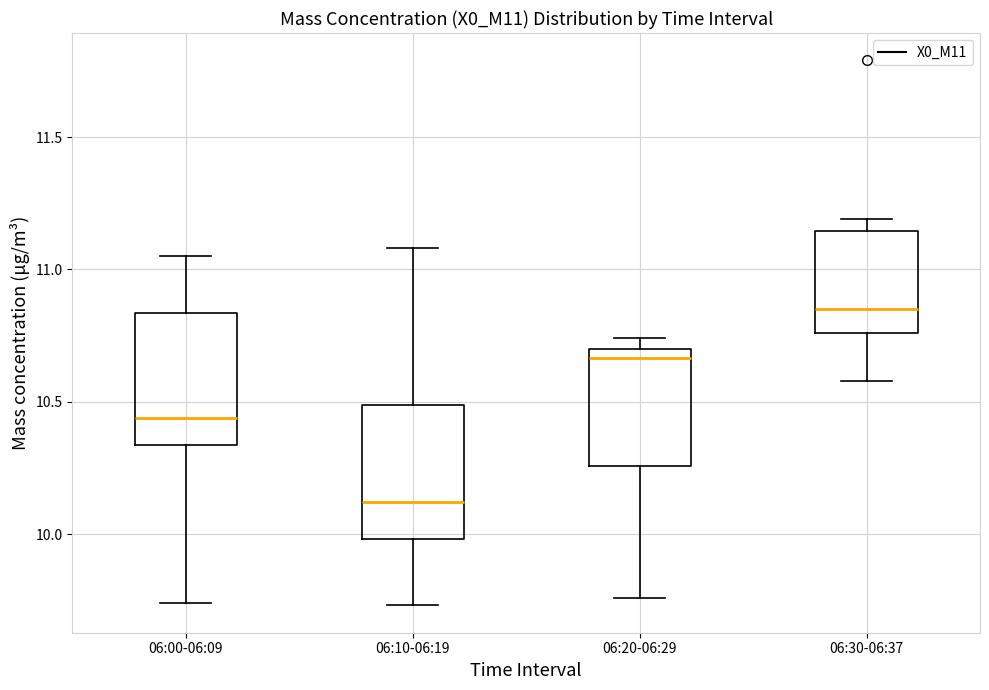

Where does the lower whisker of the box for 06:10-06:19 end on the y-axis? The values are not printed on the chart, so give them approximately, as read against the axis.

9.75